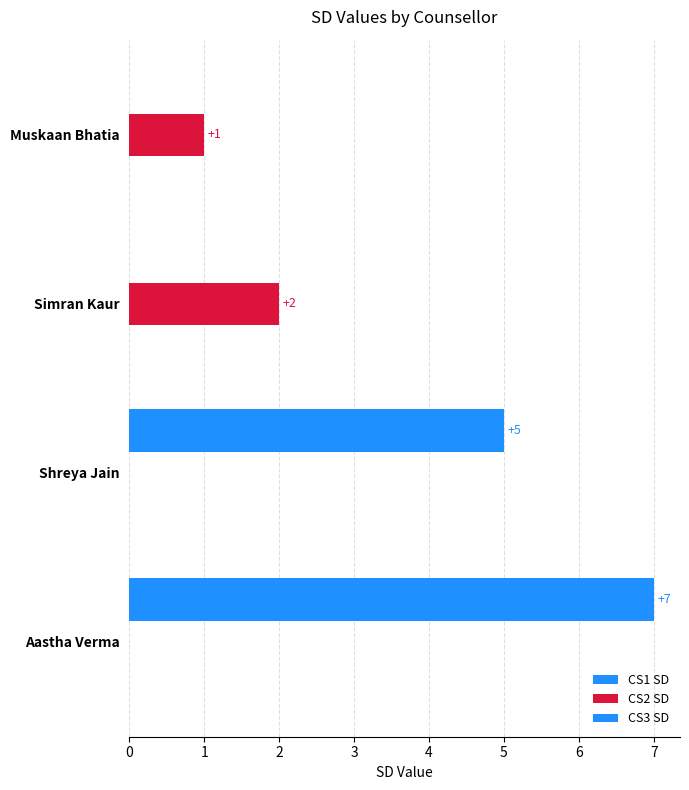

Count the number of data series in this chart.

2